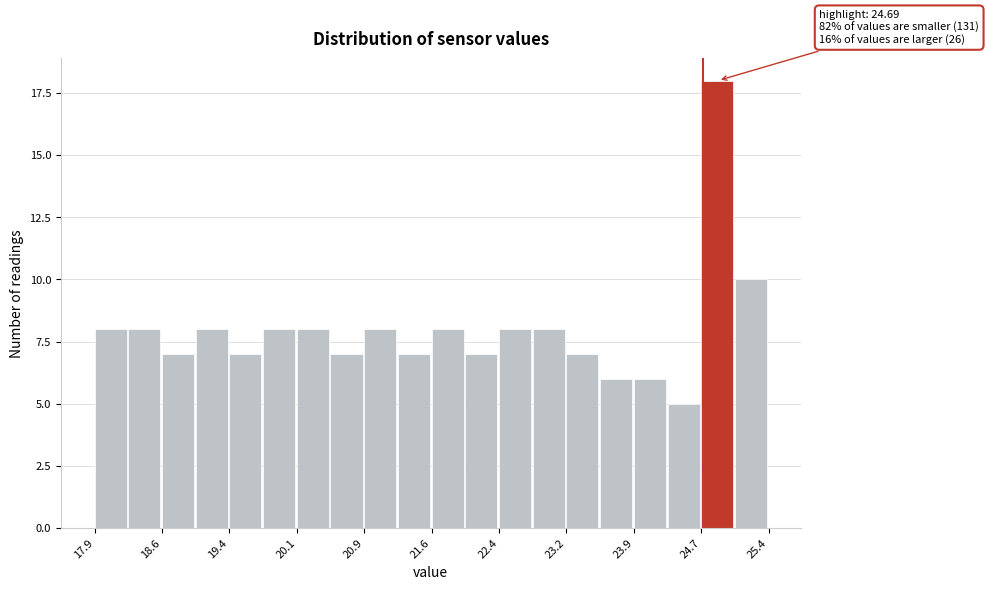

Around what value on the x-axis is the tallest bar? Give the approximate position of its centre, as read against the axis.

24.9